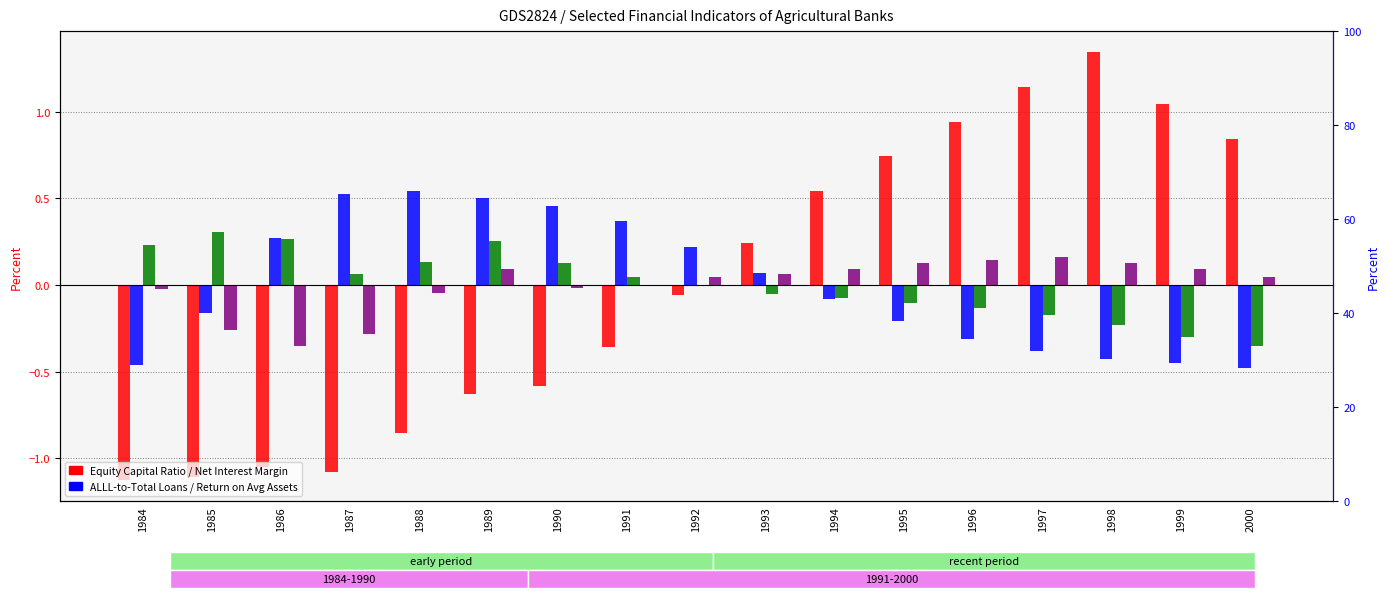

How many bars are there in each group?

4